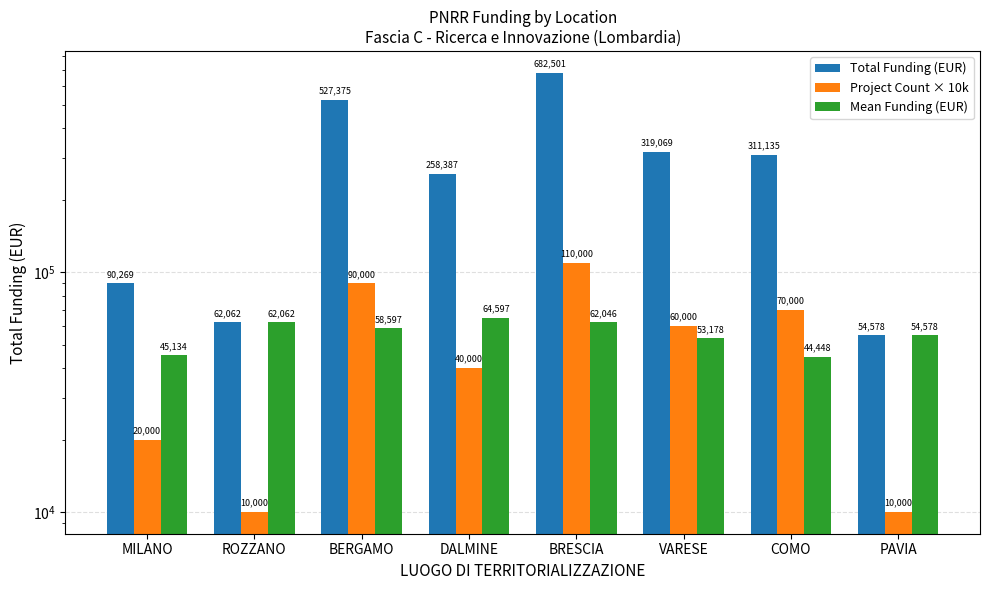

Which series has the largest total across all categories?

Total Funding (EUR)